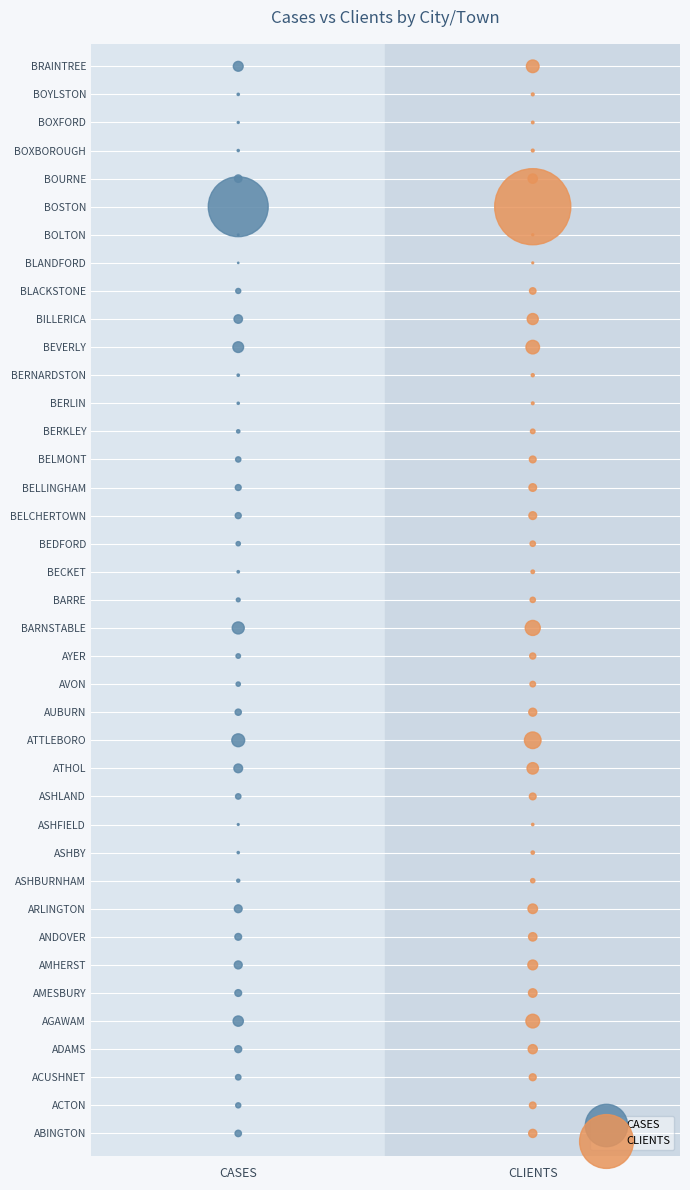

What are all the series names shown in the legend?

CASES, CLIENTS